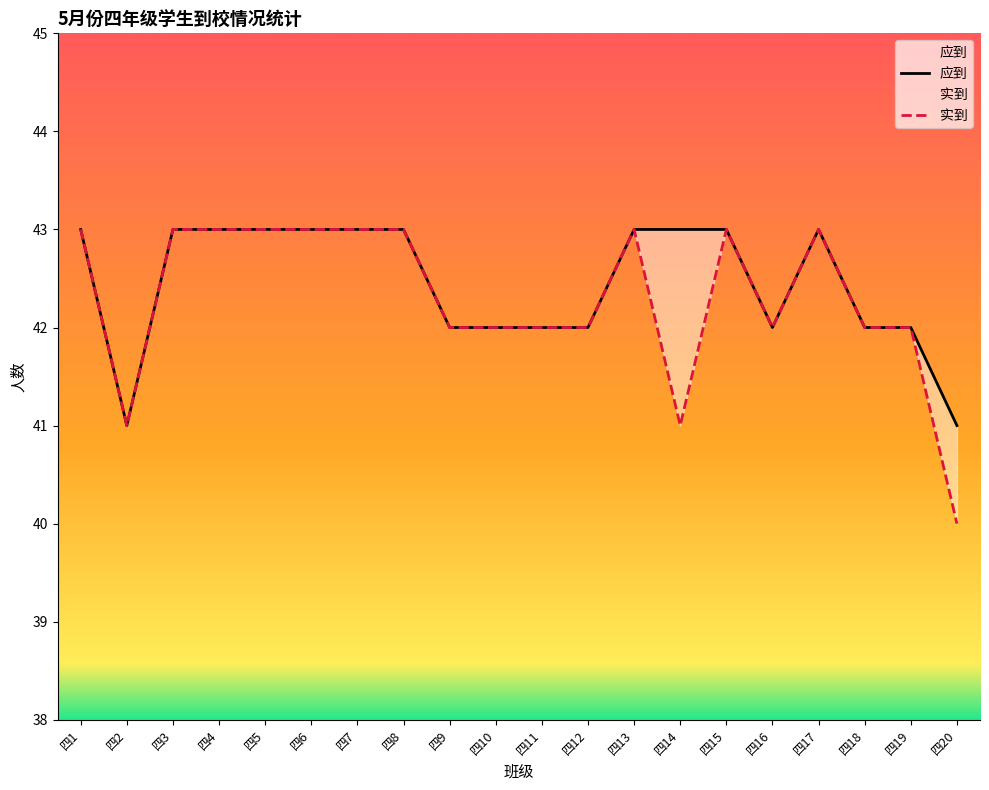

Does the chart have visible grid lines?

No